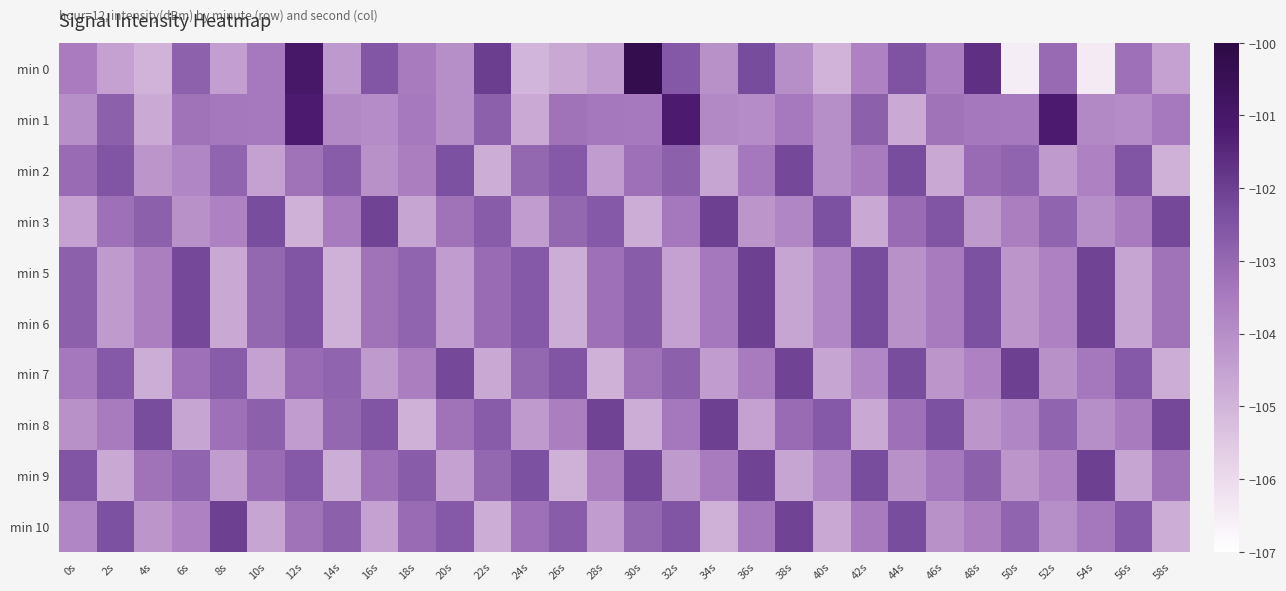

At 16s, list the series in order from largest to smallest.

min 3, min 8, min 0, min 9, min 5, min 6, min 1, min 2, min 7, min 10